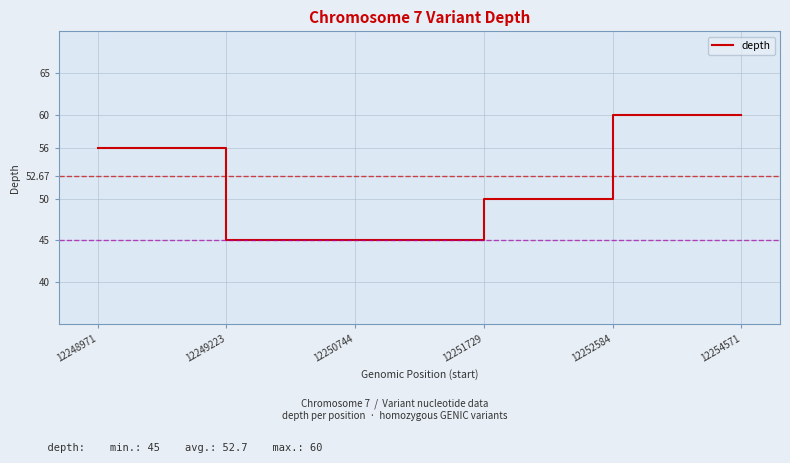

What is the difference between the values at 12251729 and 12252584?

10